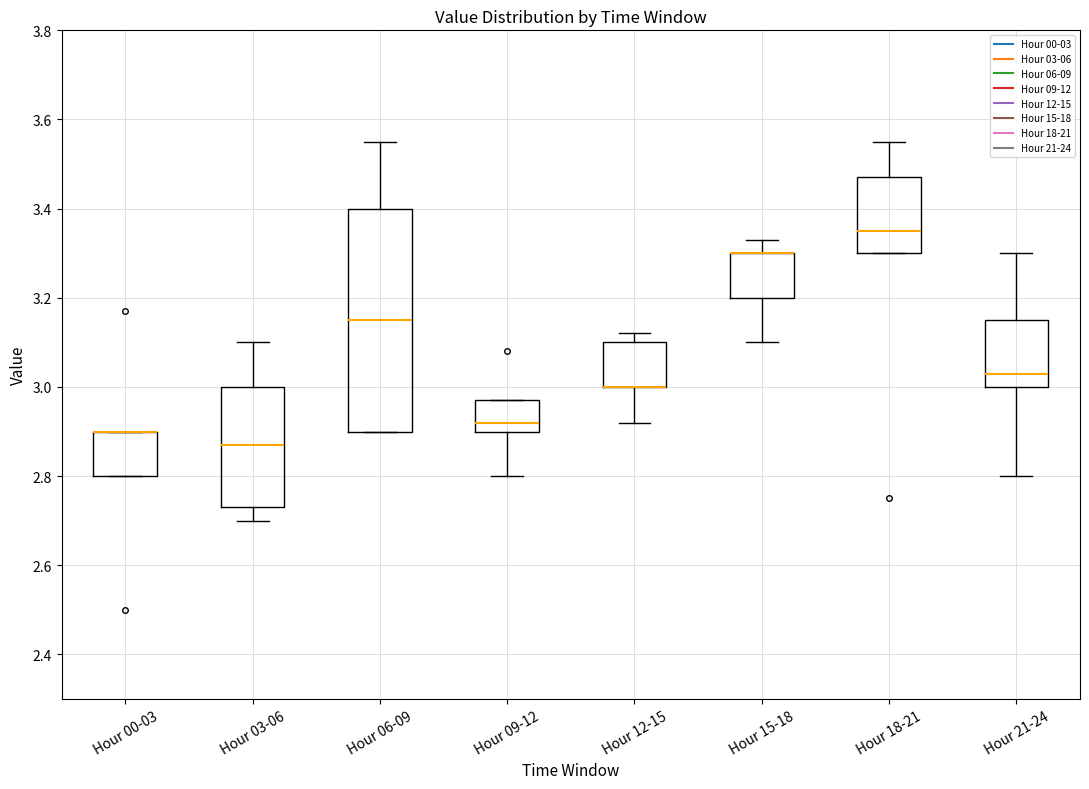

Reading left to right, read every box against the y-axis: the position of its median line, the range the box covers, and the ends of its whiskers. The values are not printed on the chart, so give them approximately, as read against the axis.

Hour 00-03: median 2.90 (drawn on the box's upper edge), box 2.80 to 2.90, whiskers 2.80 to 2.90
Hour 03-06: median 2.88, box 2.74 to 3.00, whiskers 2.70 to 3.10
Hour 06-09: median 3.16, box 2.90 to 3.40, whiskers 2.90 to 3.56
Hour 09-12: median 2.92, box 2.90 to 2.98, whiskers 2.80 to 2.98
Hour 12-15: median 3.00 (drawn on the box's lower edge), box 3.00 to 3.10, whiskers 2.92 to 3.12
Hour 15-18: median 3.30 (drawn on the box's upper edge), box 3.20 to 3.30, whiskers 3.10 to 3.34
Hour 18-21: median 3.36, box 3.30 to 3.48, whiskers 3.30 to 3.56
Hour 21-24: median 3.04, box 3.00 to 3.16, whiskers 2.80 to 3.30